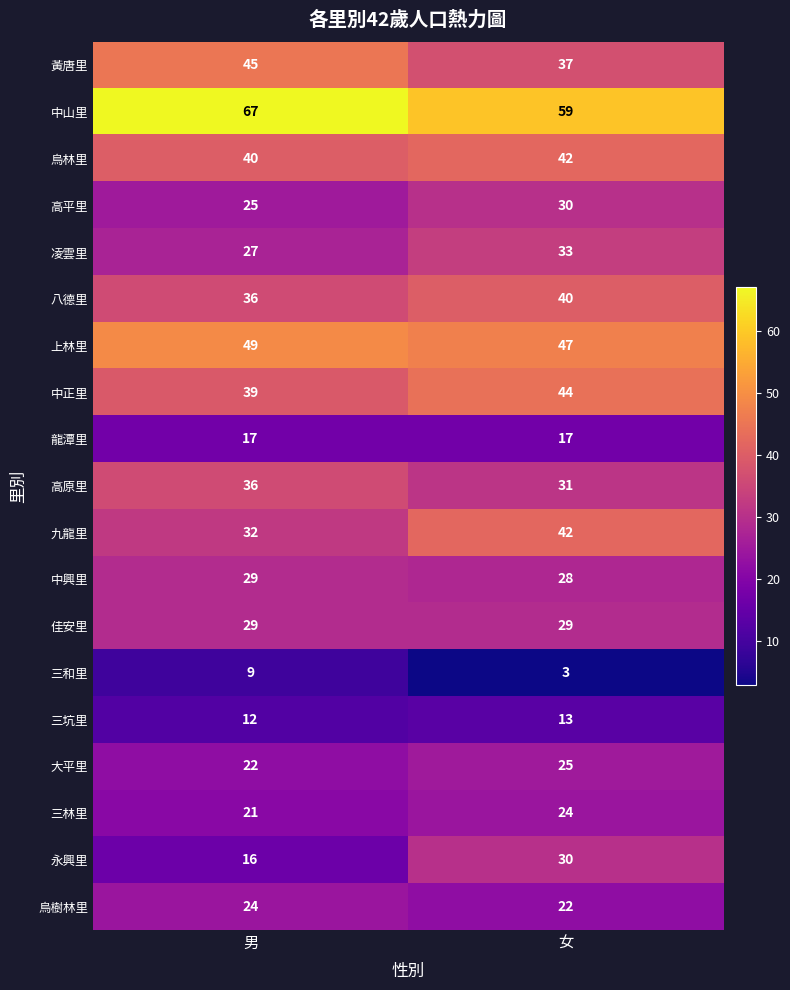

True or false: 黃唐里 has a value of 62 at 男.

False